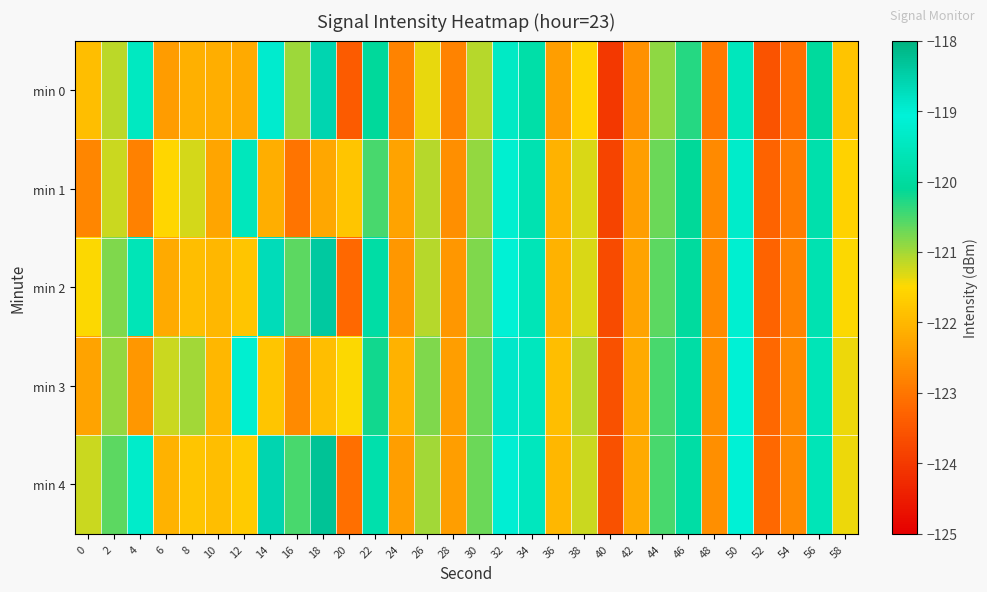

What is the smallest value displayed?

-124.0